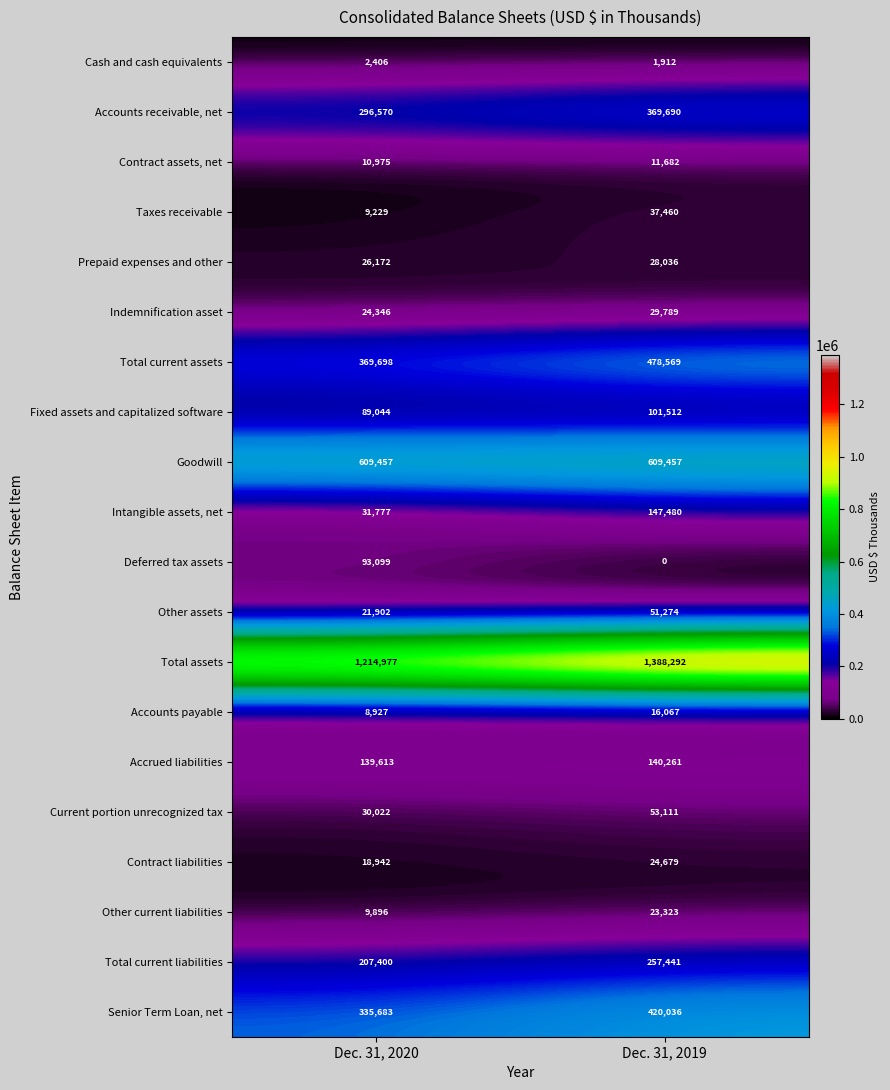

Read the Contract assets, net value at Dec. 31, 2020, to the nearest 50.

11000